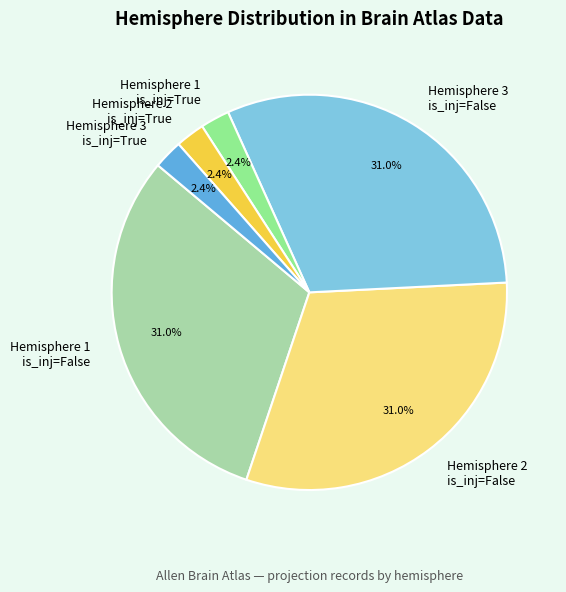

Is the sum of Hemisphere 1 is_inj=False and Hemisphere 2 is_inj=True greater than half?

No